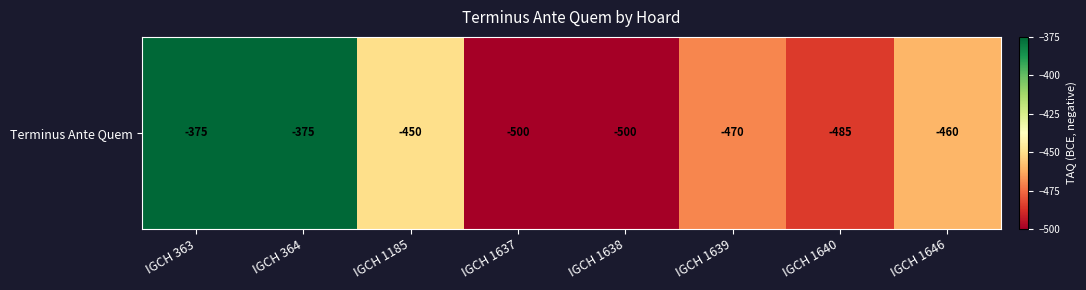

Is it true that the value at IGCH 1637 is -656?

False